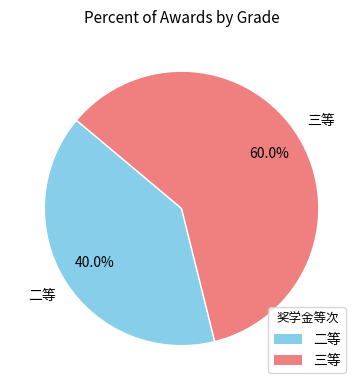

Do 二等 and 三等 together represent more than half of the pie?

Yes